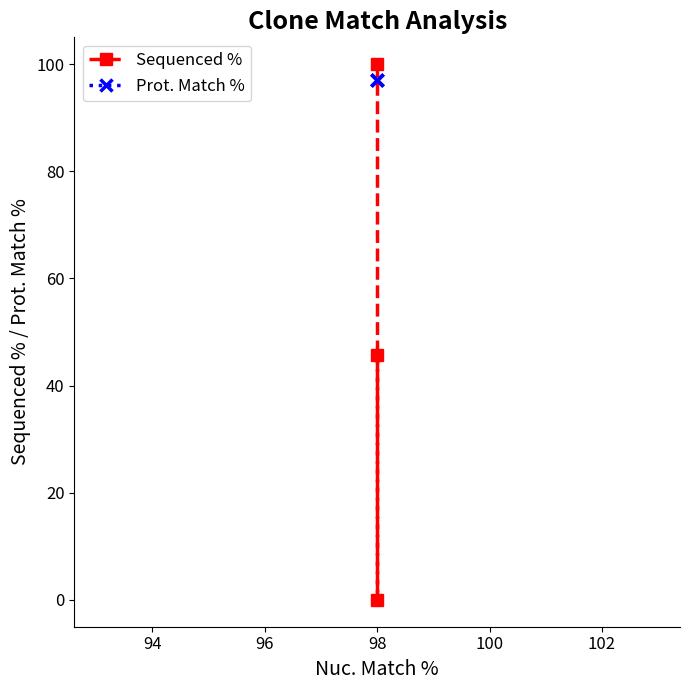

Reading left to right, what are all the values shown in this chart?

Sequenced %: 100.0	0.0	45.7
Prot. Match %: 97.0	97.0	97.0